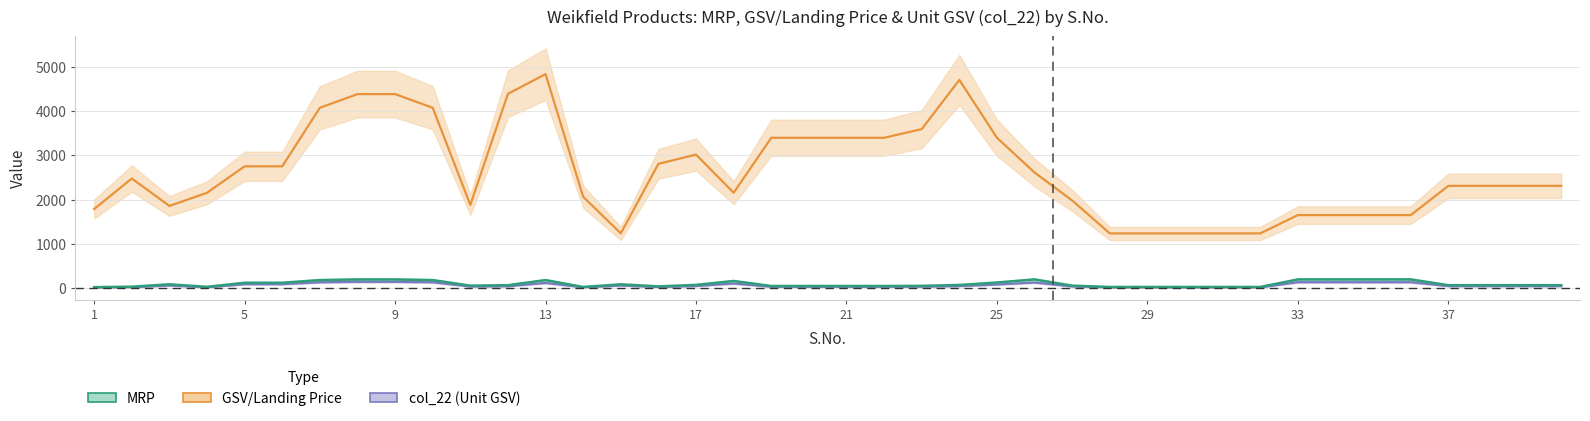

The col_22 series shows 33.9 at 22. True or false?

True